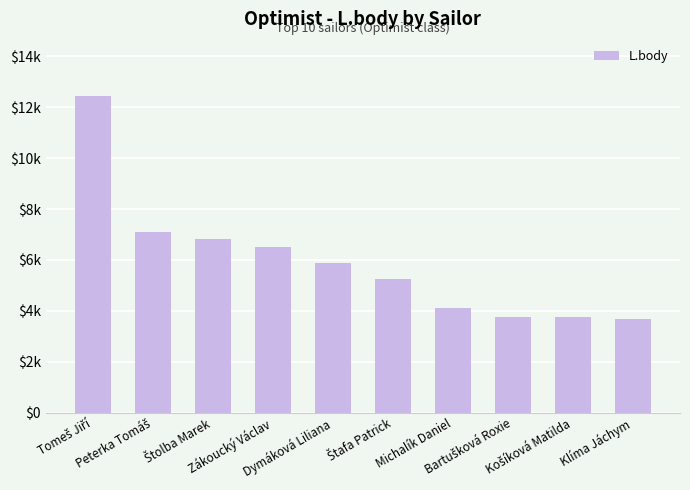

At which label is the value closest to 8068?

Peterka Tomáš